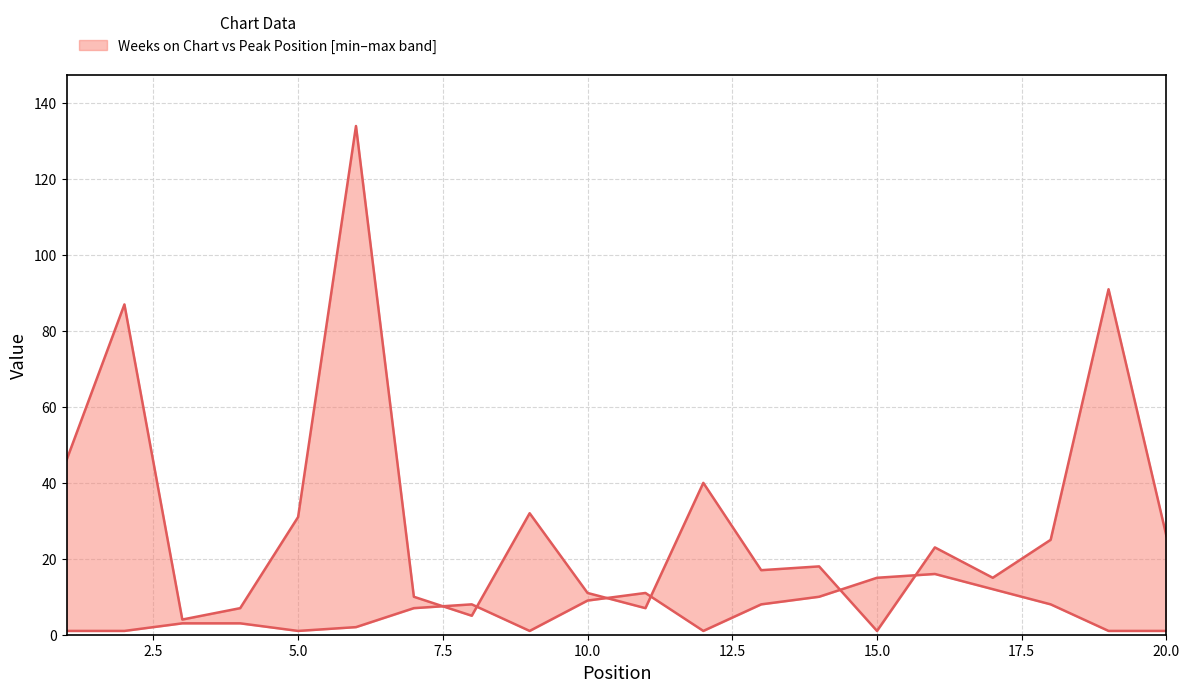

How many values in the Weeks on Chart series are below 23?

10